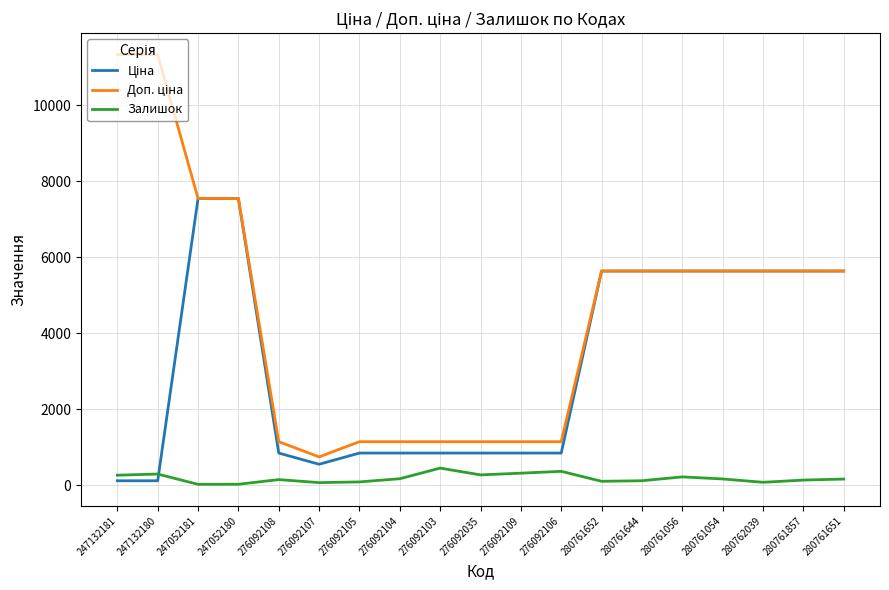

Is it true that Залишок equals 19.0 at 247052181?

True